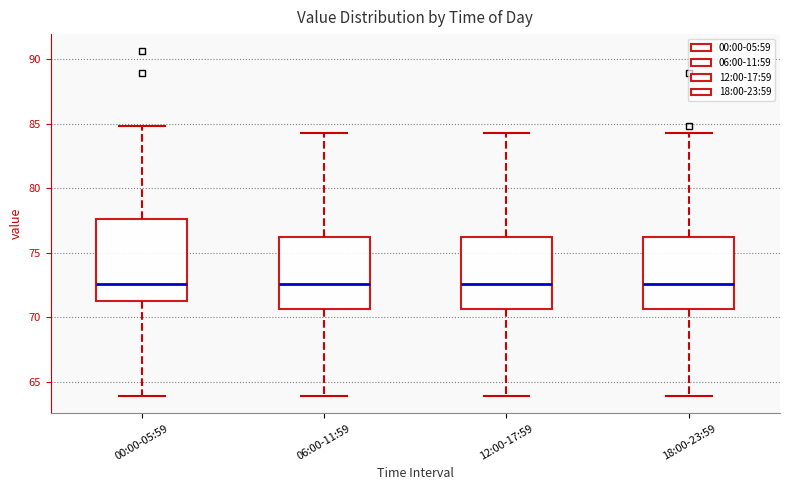

Reading left to right, transcribe this box plot: for each box, give where its median line is, the range the box spans, and where its two whiskers end, as read against the y-axis. The values are not printed on the chart, so give them approximately, as read against the axis.

00:00-05:59: median 72.5, box 71.5 to 77.5, whiskers 64.0 to 85.0
06:00-11:59: median 72.5, box 70.5 to 76.0, whiskers 64.0 to 84.5
12:00-17:59: median 72.5, box 70.5 to 76.0, whiskers 64.0 to 84.5
18:00-23:59: median 72.5, box 70.5 to 76.0, whiskers 64.0 to 84.5